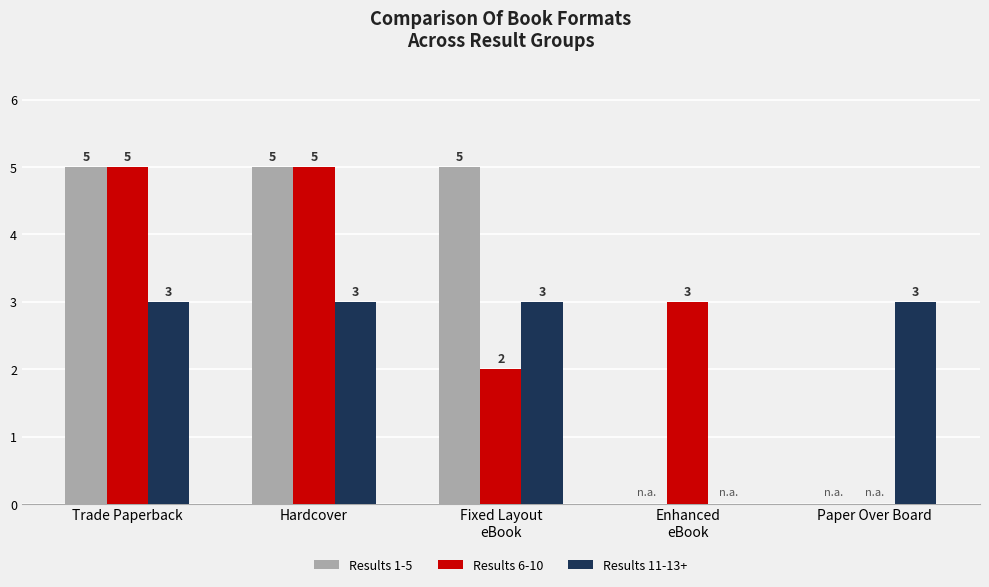

How many positive values does the Results 1-5 series have?

3